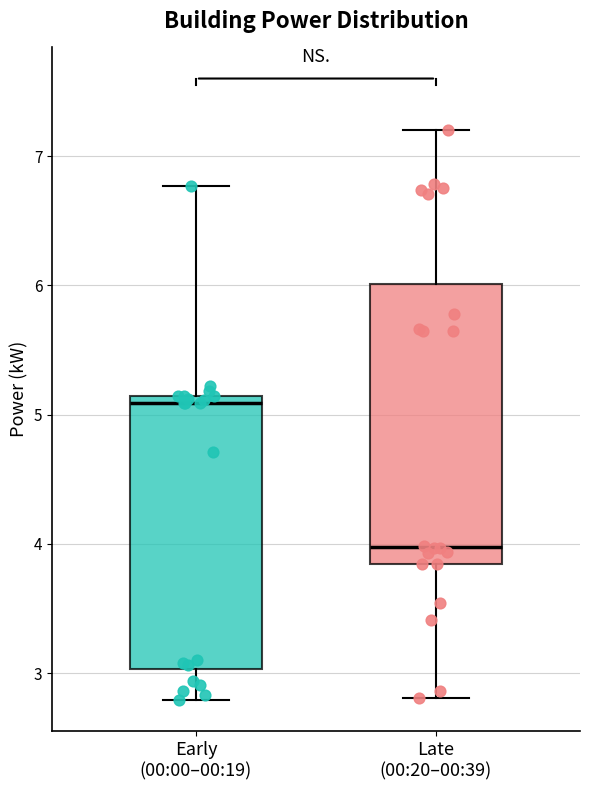

Reading left to right, read every box against the y-axis: the position of its median line, the range the box covers, and the ends of its whiskers. The values are not printed on the chart, so give them approximately, as read against the axis.

Early (00:00–00:19): median 5.1 (just below the box's upper edge), box 3.0 to 5.1, whiskers 2.8 to 6.8
Late (00:20–00:39): median 4.0, box 3.8 to 6.0, whiskers 2.8 to 7.2